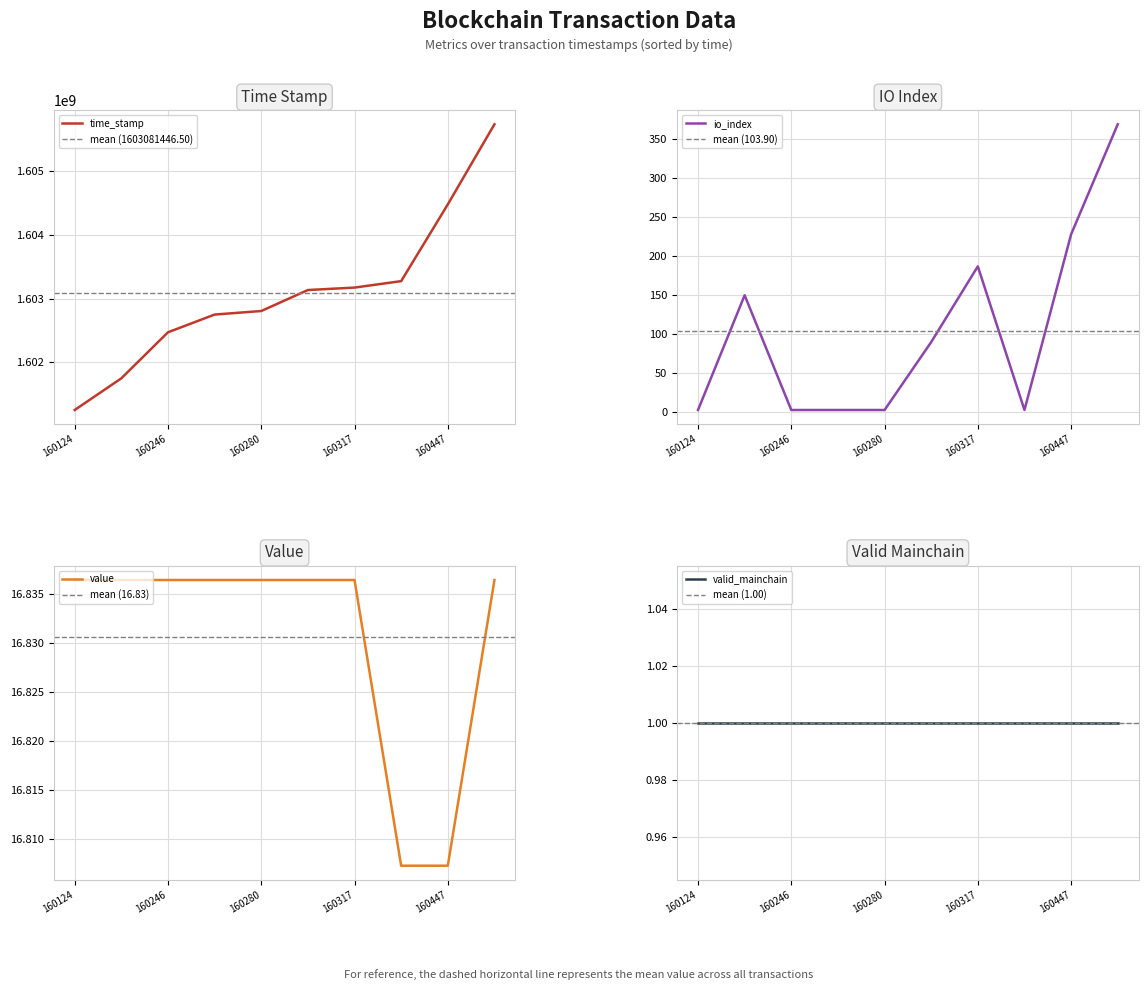

True or false: time_stamp has a value of 868040092.5 at 160124.

False